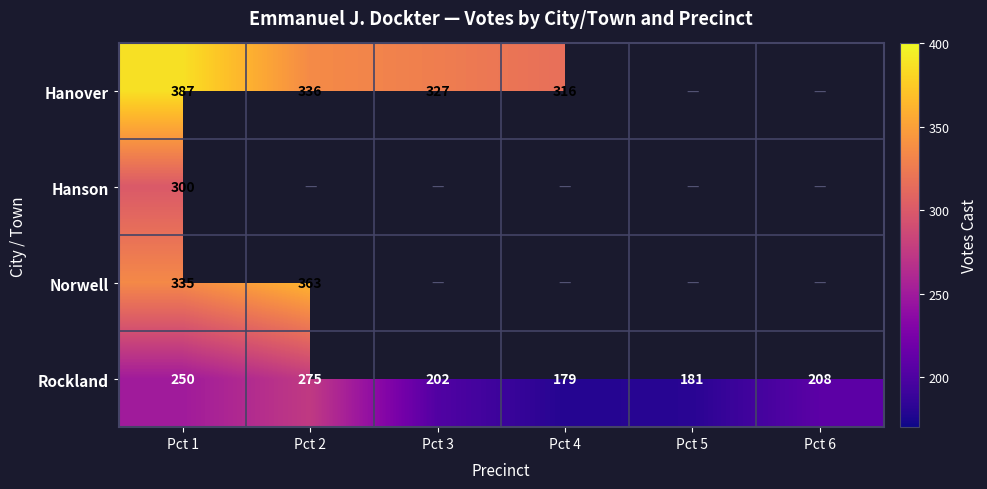

Is it true that Hanover equals 316 at Pct 4?

True